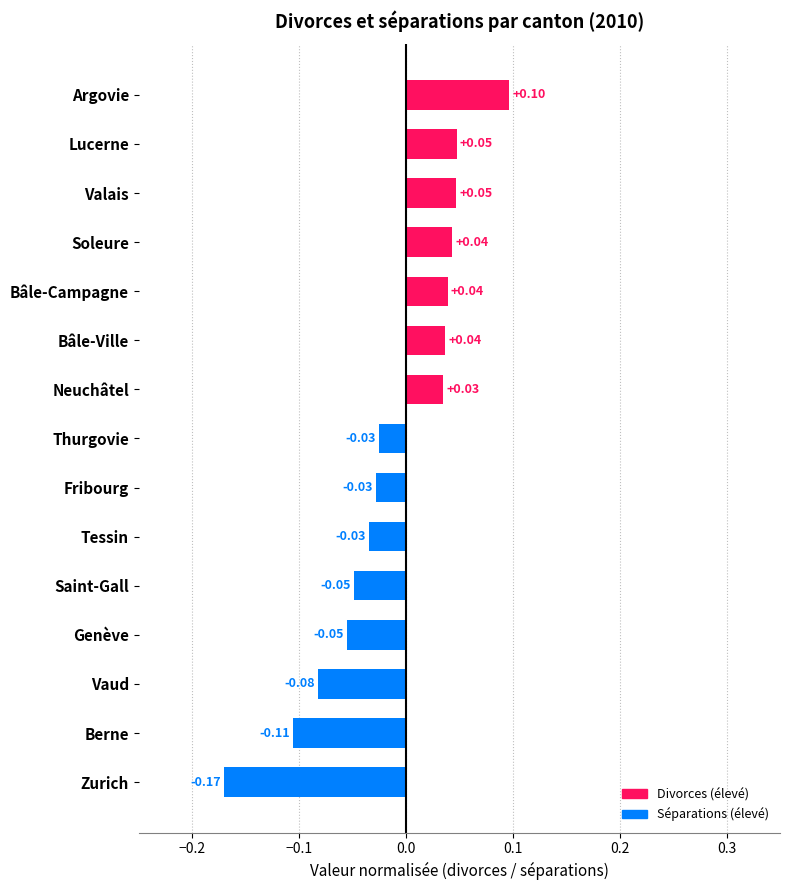

How many data points does each series have?

15